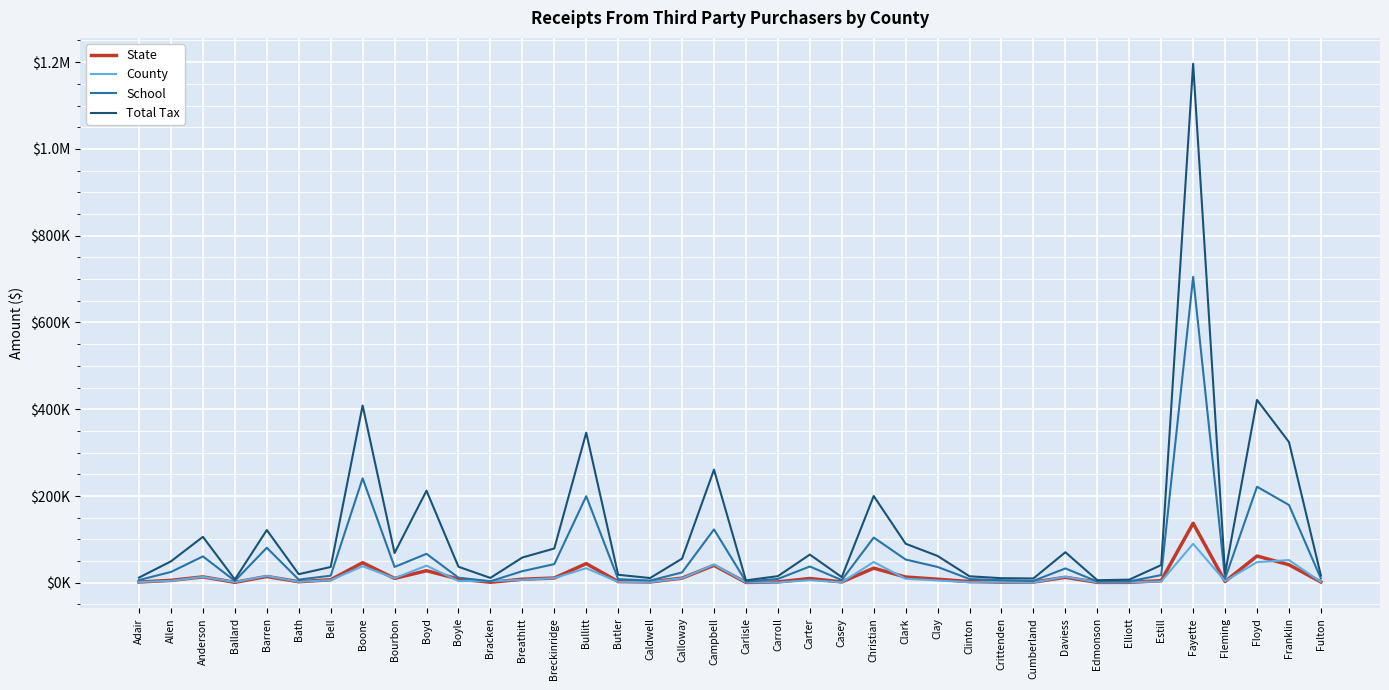

Reading left to right, extract all data points from this chart.

State: Adair=1745.0	Allen=5541.3	Anderson=13558.1	Ballard=1045.1	Barren=14453.2	Bath=2393.4	Bell=6968.7	Boone=46223.0	Bourbon=10054.8	Boyd=27757.8	Boyle=8737.0	Bracken=1151.0	Breathitt=8135.9	Breckinridge=10957.6	Bullitt=44147.5	Butler=2711.7	Caldwell=1845.2	Calloway=10730.3	Campbell=40143.6	Carlisle=698.4	Carroll=2001.8	Carter=9862.1	Casey=1933.6	Christian=33662.8	Clark=13256.6	Clay=8178.5	Clinton=2740.7	Crittenden=1584.7	Cumberland=1616.9	Daviess=12530.9	Edmonson=914.0	Elliott=999.4	Estill=4818.4	Fayette=137149.0	Fleming=2913.9	Floyd=61649.7	Franklin=41489.3	Fulton=1770.5
County: Adair=1616.3	Allen=4405.3	Anderson=13543.1	Ballard=1627.6	Barren=15794.0	Bath=2117.4	Bell=5996.1	Boone=38082.8	Bourbon=10549.3	Boyd=39517.8	Boyle=3927.1	Bracken=3802.2	Breathitt=6779.6	Breckinridge=10745.0	Bullitt=33624.8	Butler=1911.5	Caldwell=1512.4	Calloway=10466.6	Campbell=41914.0	Carlisle=910.3	Carroll=738.4	Carter=5902.4	Casey=1046.0	Christian=47866.5	Clark=9236.0	Clay=5296.0	Clinton=1303.0	Crittenden=1558.7	Cumberland=812.6	Daviess=13968.9	Edmonson=951.5	Elliott=951.6	Estill=3061.8	Fayette=89865.6	Fleming=3821.4	Floyd=47518.3	Franklin=52370.8	Fulton=1921.5
School: Adair=6321.9	Allen=24934.5	Anderson=60783.8	Ballard=4360.3	Barren=80712.9	Bath=7290.8	Bell=16300.4	Boone=240683.9	Bourbon=36481.6	Boyd=66731.6	Boyle=11744.4	Bracken=3522.1	Breathitt=26761.4	Breckinridge=43012.7	Bullitt=199496.4	Butler=8379.7	Caldwell=5114.4	Calloway=23809.8	Campbell=122981.7	Carlisle=2805.2	Carroll=8843.9	Carter=37509.5	Casey=6276.2	Christian=104205.0	Clark=53566.8	Clay=36468.1	Clinton=8626.4	Crittenden=5923.0	Cumberland=4439.8	Daviess=33087.0	Edmonson=2891.9	Elliott=3242.4	Estill=17750.6	Fayette=705122.8	Fleming=9816.3	Floyd=221353.0	Franklin=179347.0	Fulton=9879.0
Total Tax: Adair=11974.7	Allen=49422.2	Anderson=105873.0	Ballard=7684.1	Barren=121523.2	Bath=19818.9	Bell=36369.2	Boone=408649.6	Bourbon=68541.7	Boyd=212271.0	Boyle=36949.4	Bracken=11183.2	Breathitt=58230.9	Breckinridge=79021.4	Bullitt=345939.9	Butler=18396.2	Caldwell=10922.3	Calloway=55633.4	Campbell=260686.2	Carlisle=5536.0	Carroll=15238.2	Carter=64967.8	Casey=13039.8	Christian=200010.3	Clark=89966.5	Clay=61828.0	Clinton=14929.1	Crittenden=10548.2	Cumberland=9972.2	Daviess=70369.6	Edmonson=5903.9	Elliott=7185.2	Estill=40860.3	Fayette=1196178.4	Fleming=21366.3	Floyd=421418.8	Franklin=324358.8	Fulton=16596.9